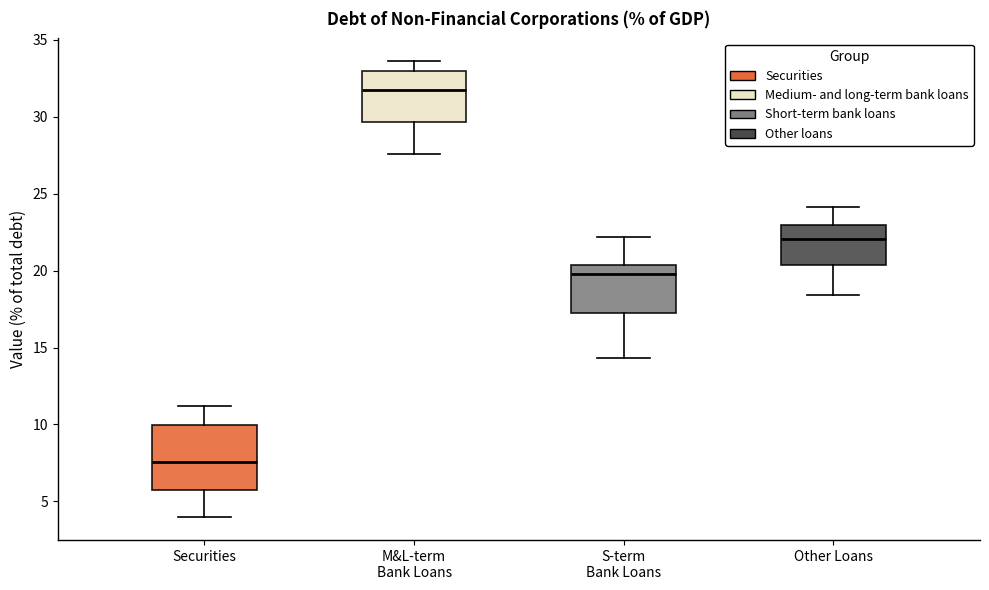

Which box is the tallest, from its lower edge to its upper edge?

Securities